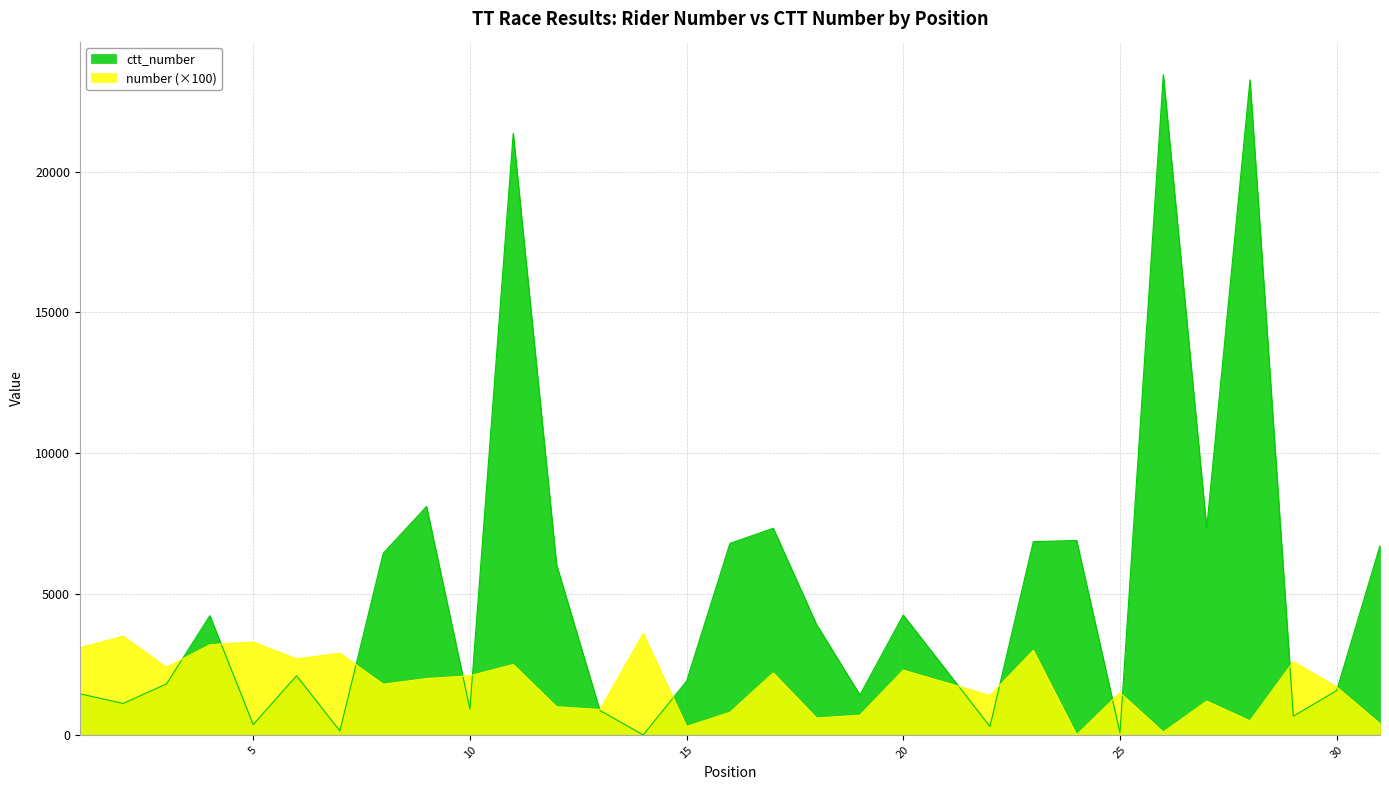

How many times do ctt_number and number cross each other?

13